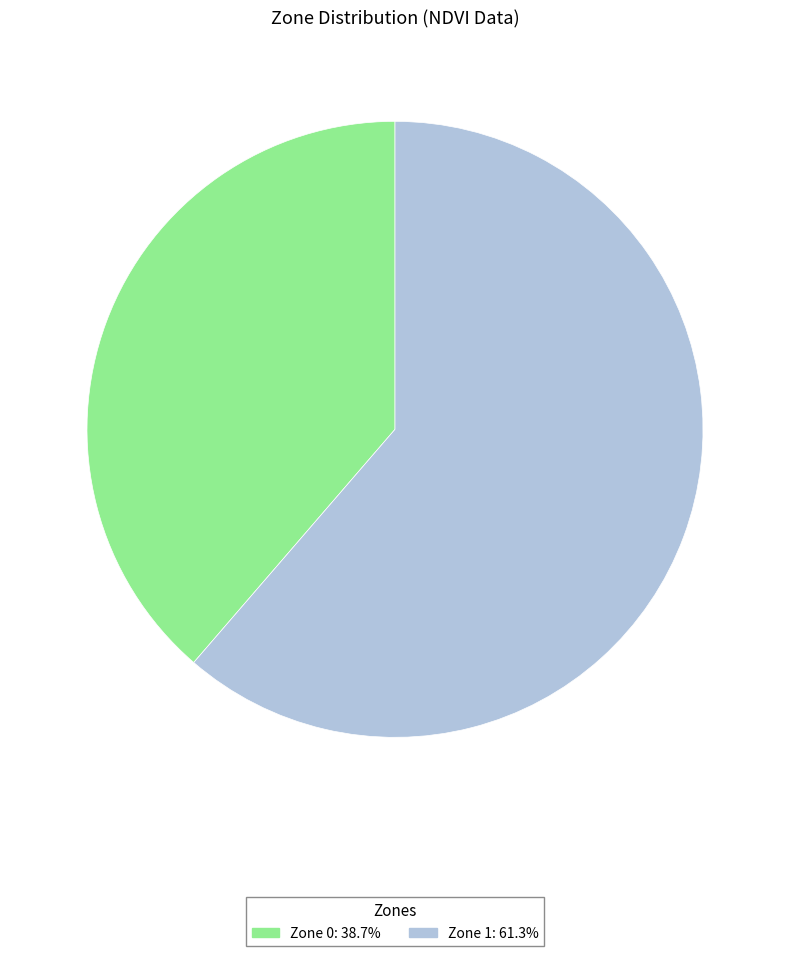

What is the ratio of the value at Zone 0 to the value at Zone 1?

0.6